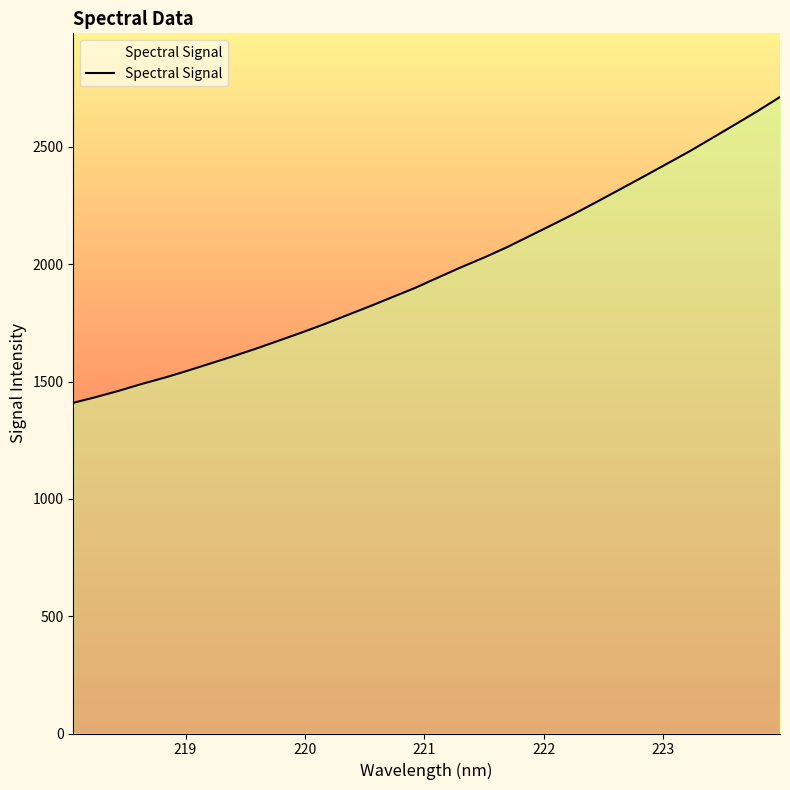

What is the value of the 32nd point from the left?

2713.0